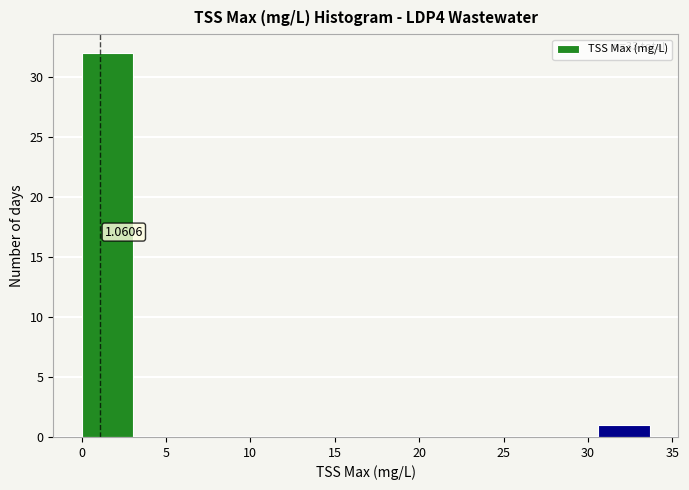

Which range on the x-axis has the tallest bar?

0.0 to 3.4